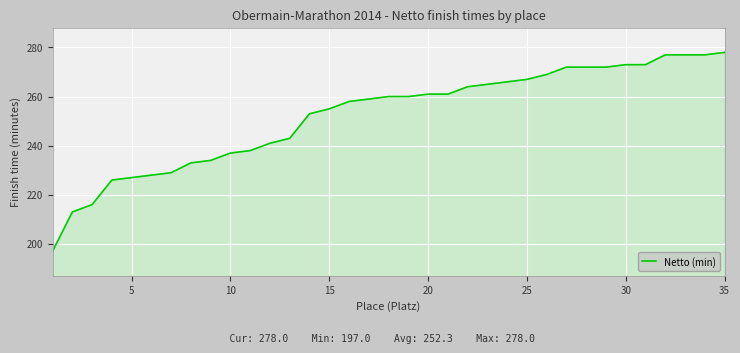

Reading right to left, transcribe all the data shown in this chart.

278	277	277	277	273	273	272	272	272	269	267	266	265	264	261	261	260	260	259	258	255	253	243	241	238	237	234	233	229	228	227	226	216	213	197